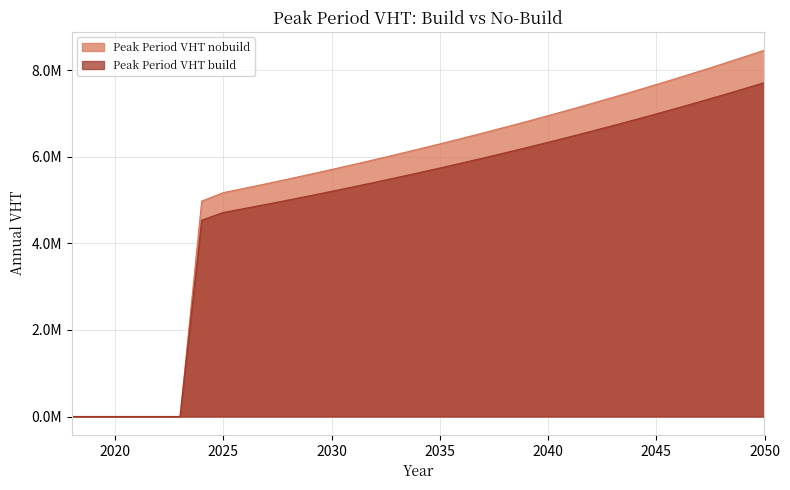

Is the value of Peak Period VHT nobuild at 2036 greater than the value of Peak Period VHT build at 2022?

Yes